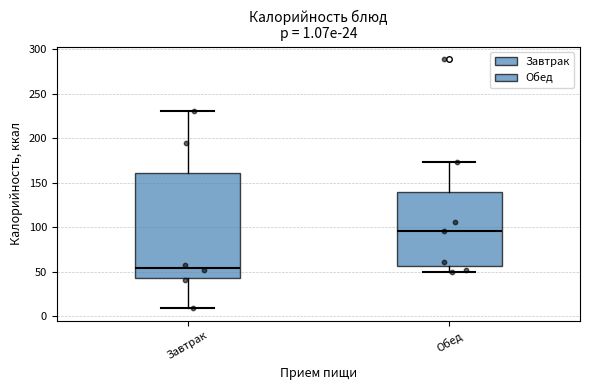

Which box is the tallest, from its lower edge to its upper edge?

Завтрак